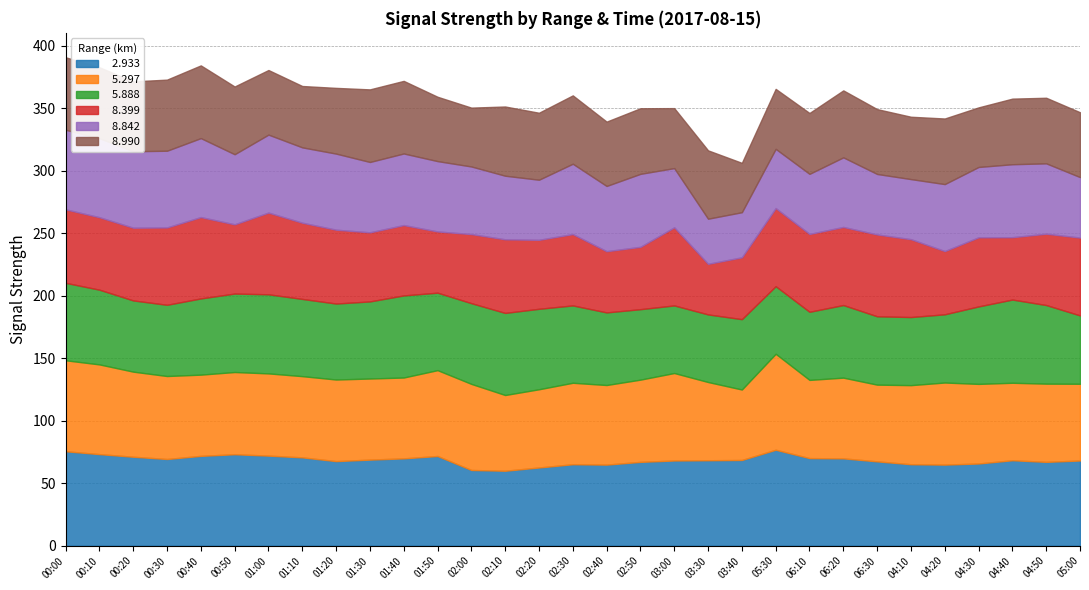

What is the total value across all series at 05:30?

365.6